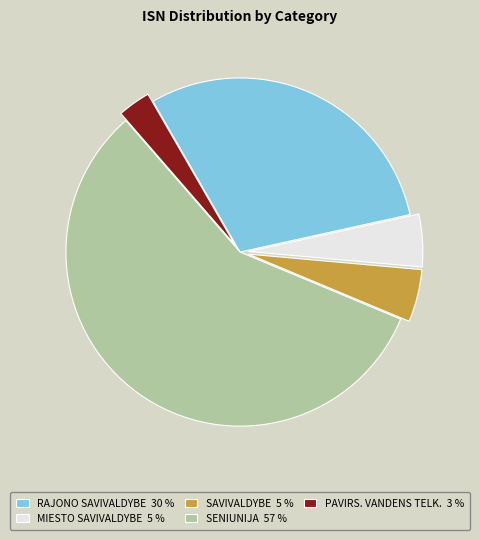

Does any single category account for the majority?

Yes